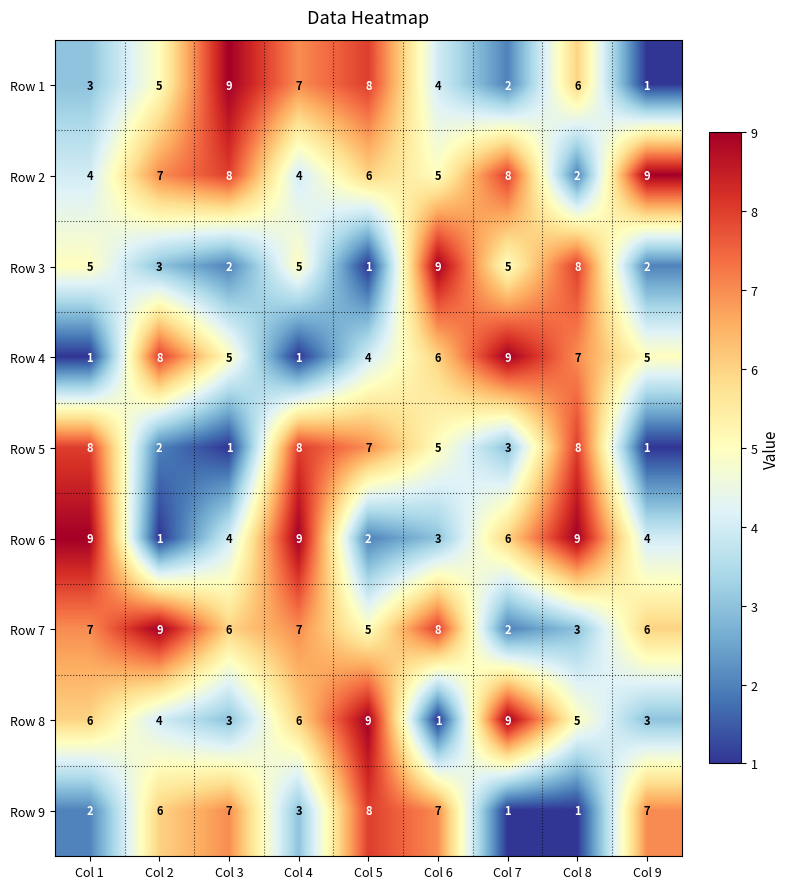

What is the total value across all series at Col 4?

50